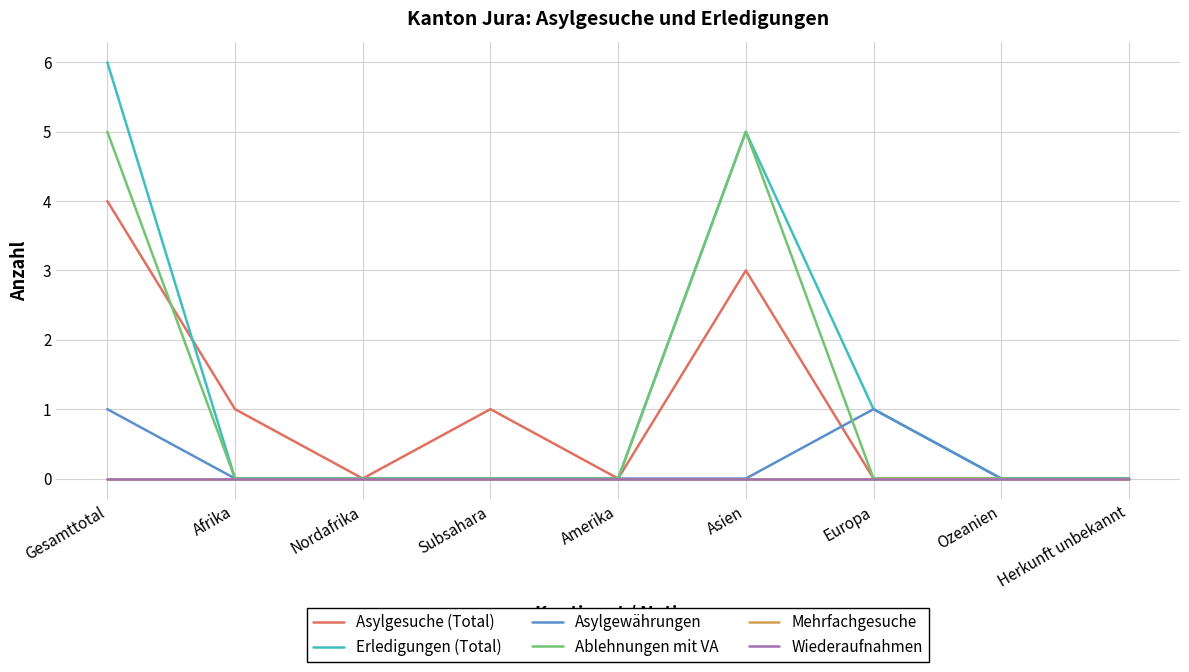

Which series ends up on top after the final intersection of Asylgesuche (Total) and Asylgewährungen?

Asylgewährungen